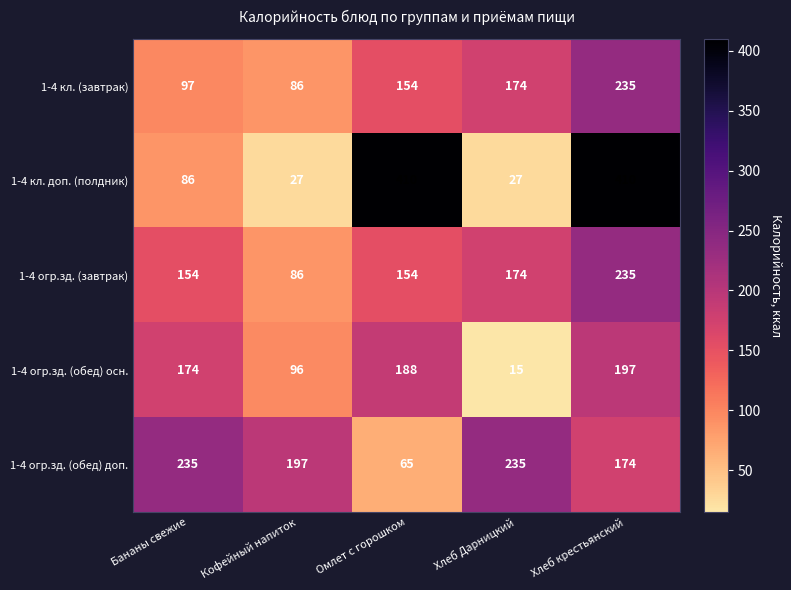

What is the sum of the 1-4 огр.зд. (завтрак) values at Бананы свежие and Хлеб крестьянский?

389